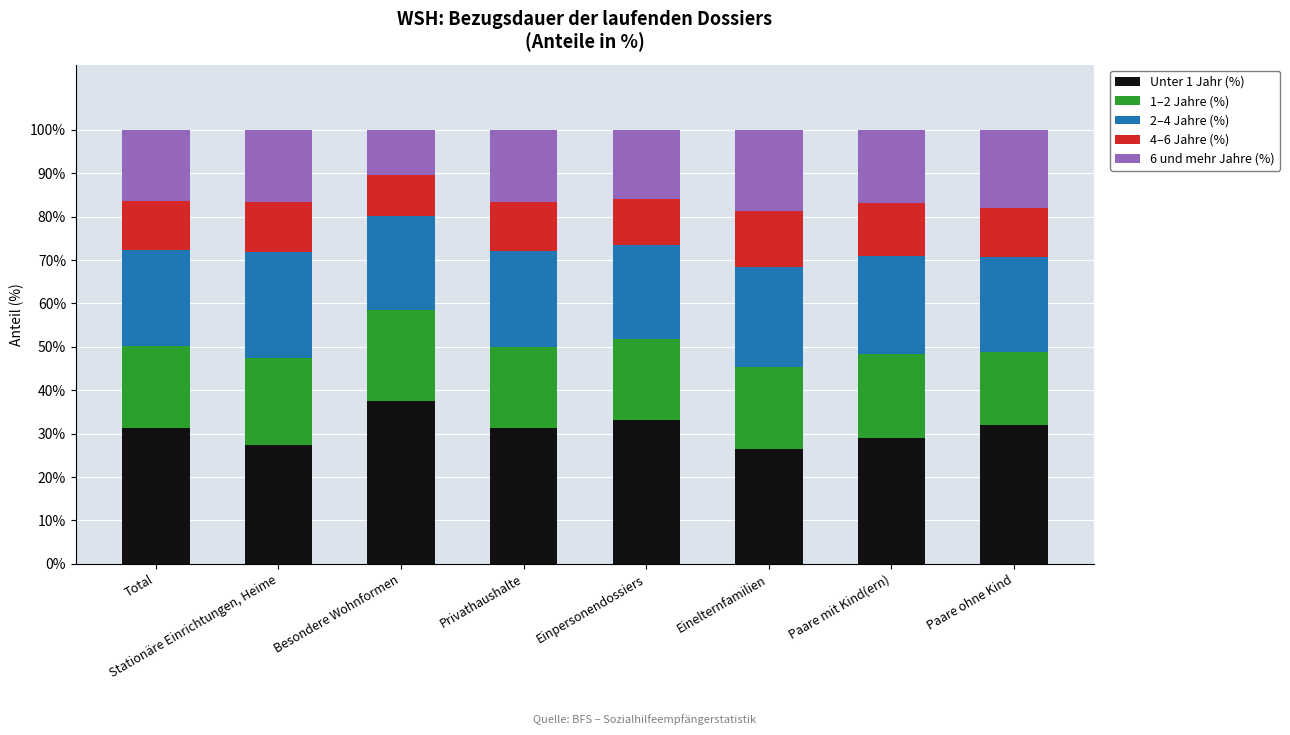

The value of Unter 1 Jahr (%) at Besondere Wohnformen is 10.0. True or false?

False